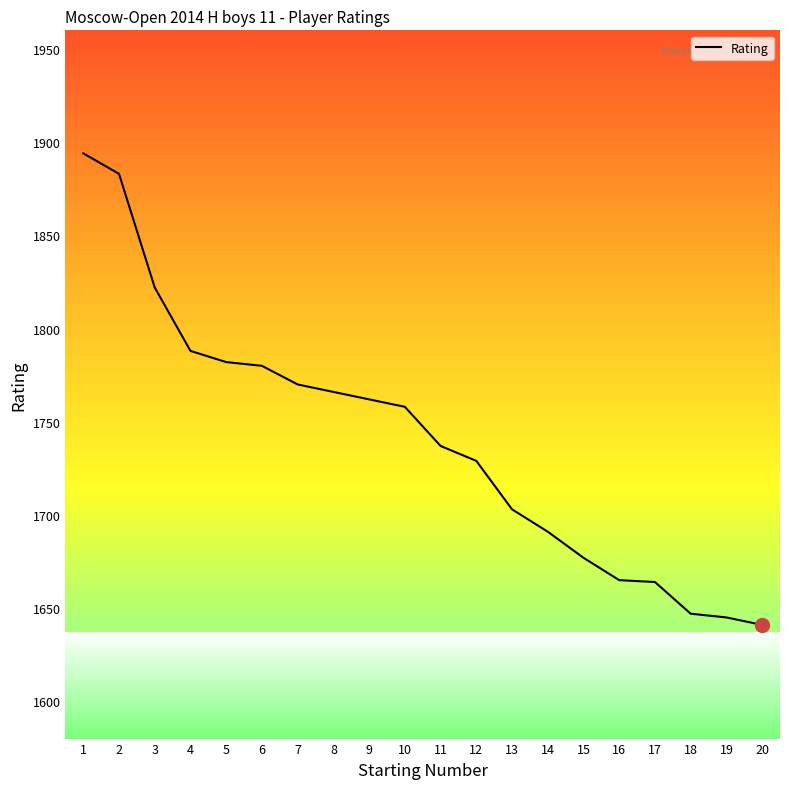

What is the difference between the maximum and minimum values?

253